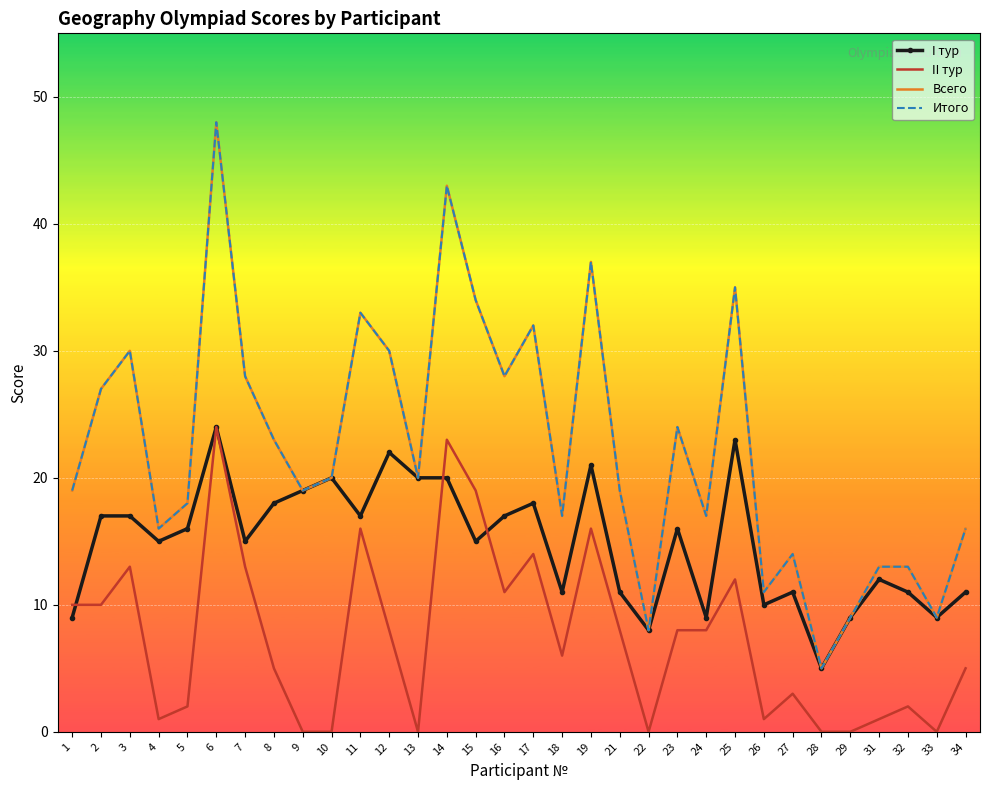

The II тур series shows 24 at 6. True or false?

True